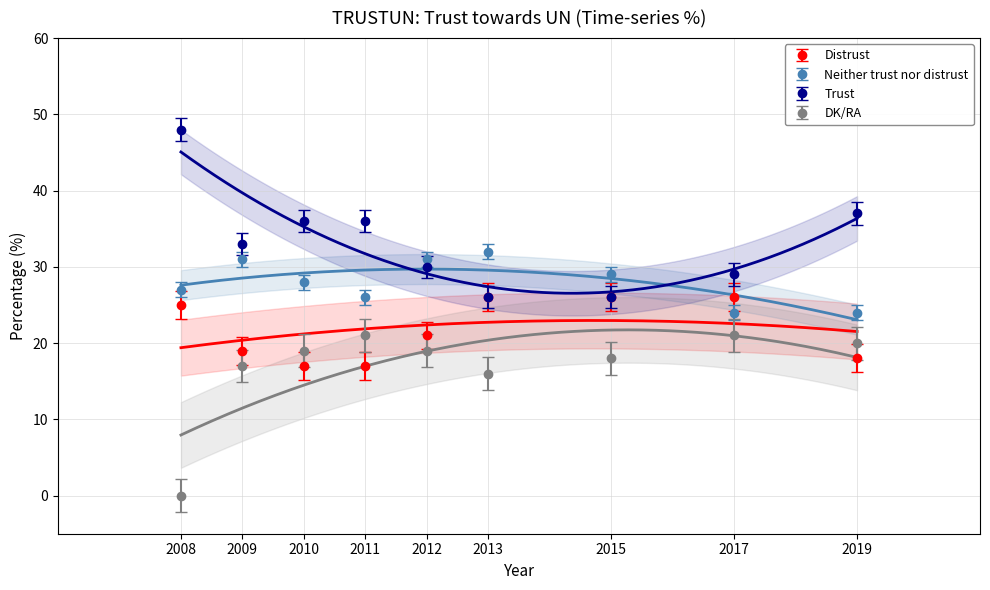

Which series has the largest range (max minus min)?

Trust